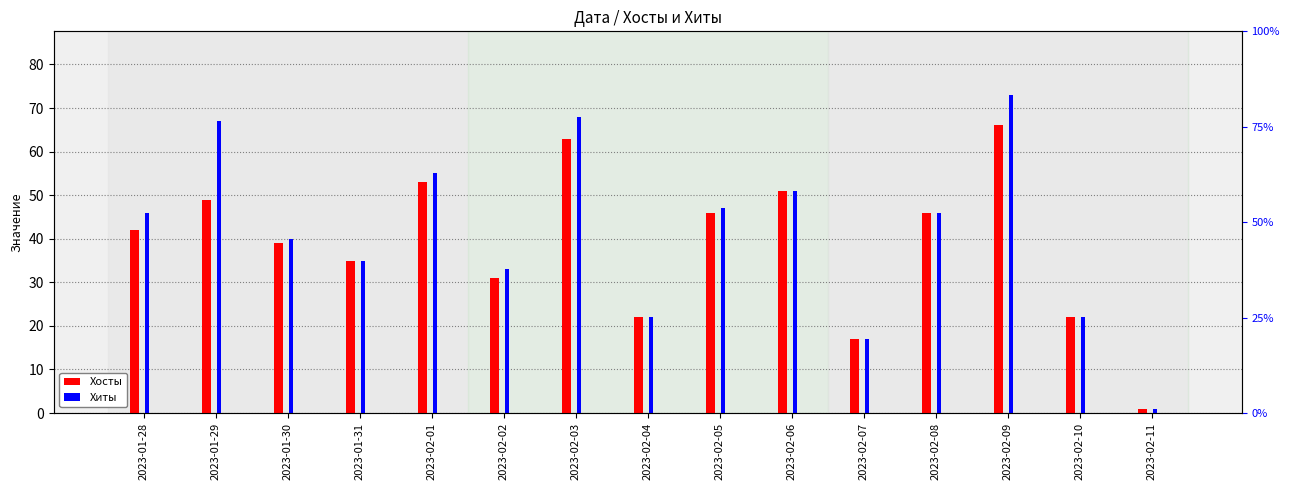

What is the total value across all series at 2023-02-03?

131